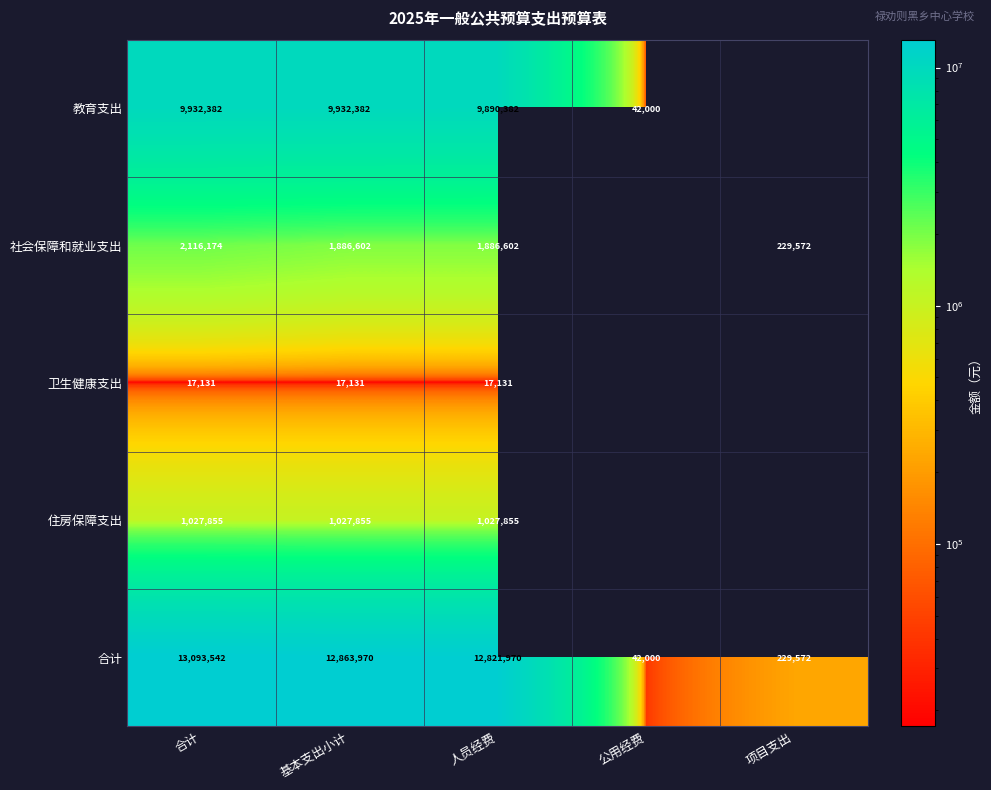

What is the spread (max minus min) of values at 基本支出小计?

12846839